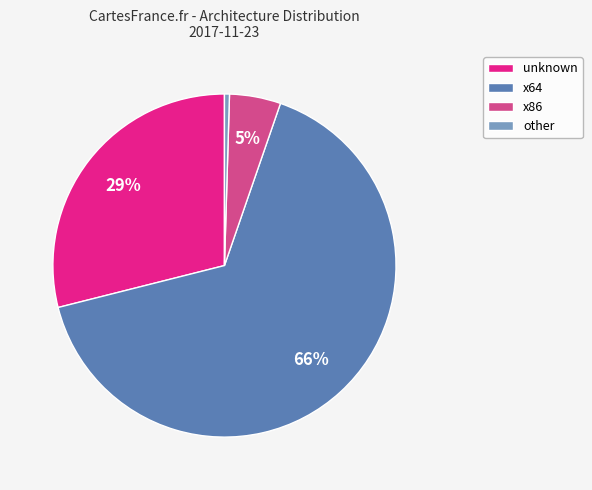

Does any single category account for the majority?

Yes